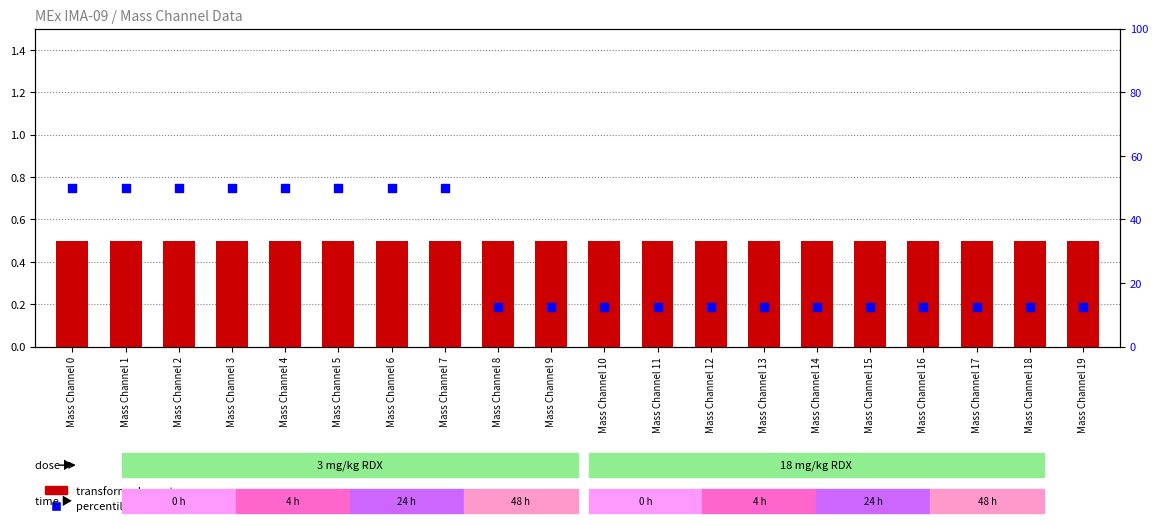

Which series contains the lowest Y value?

transformed count